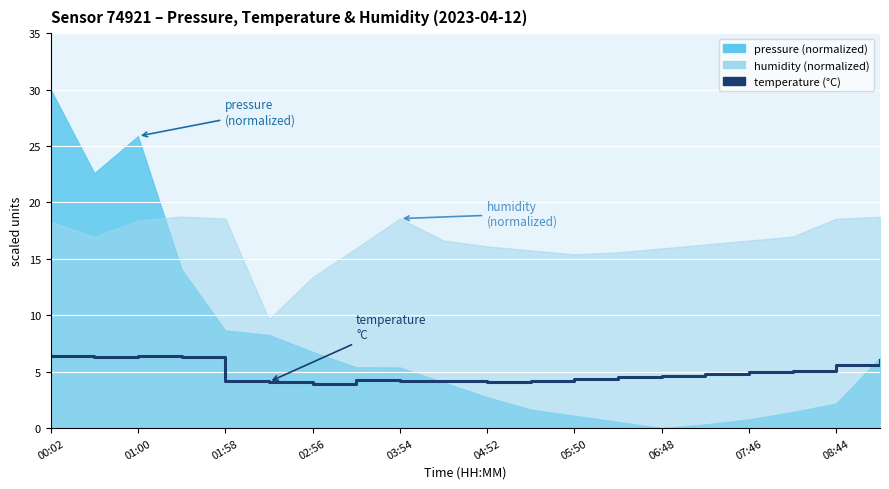

How many categories are shown in the chart?

20